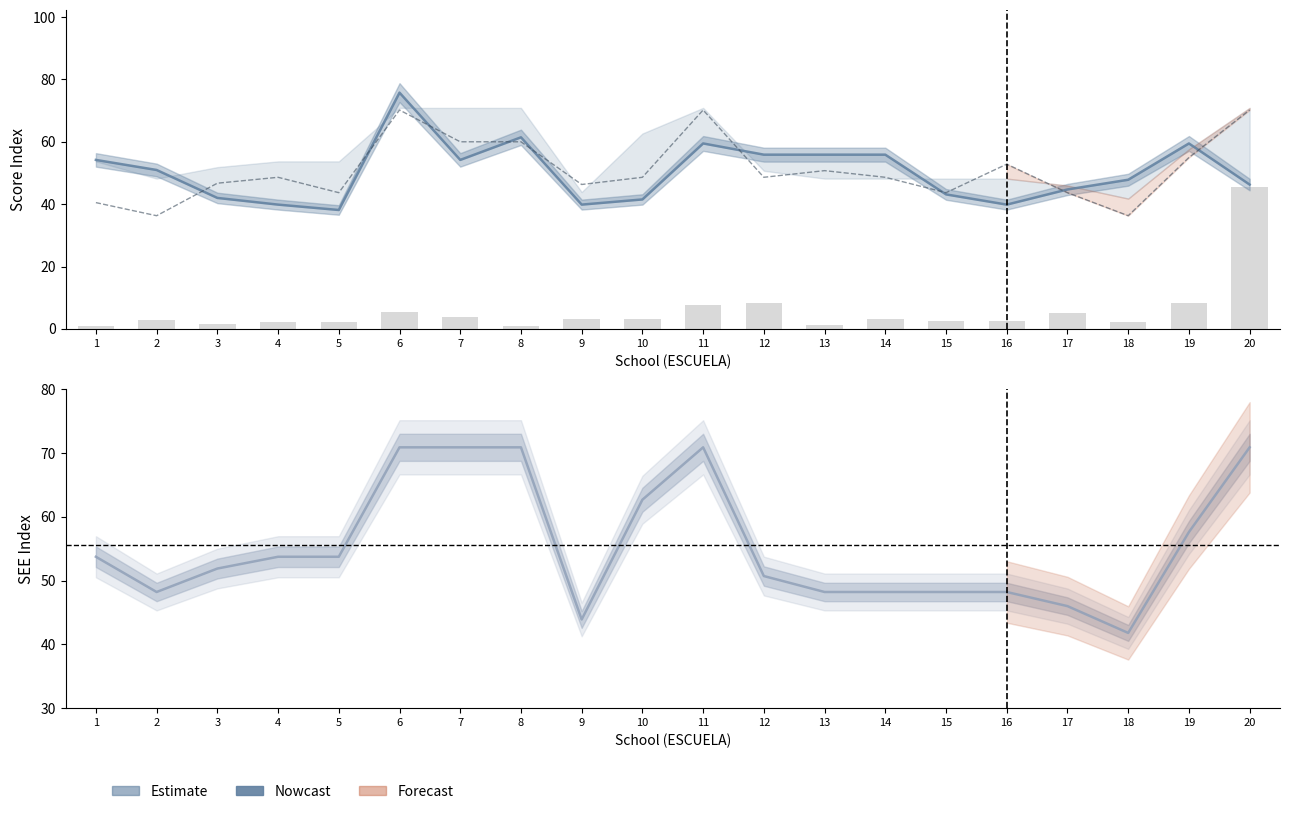

What is the difference between the highest and lowest values at 18?

11.5